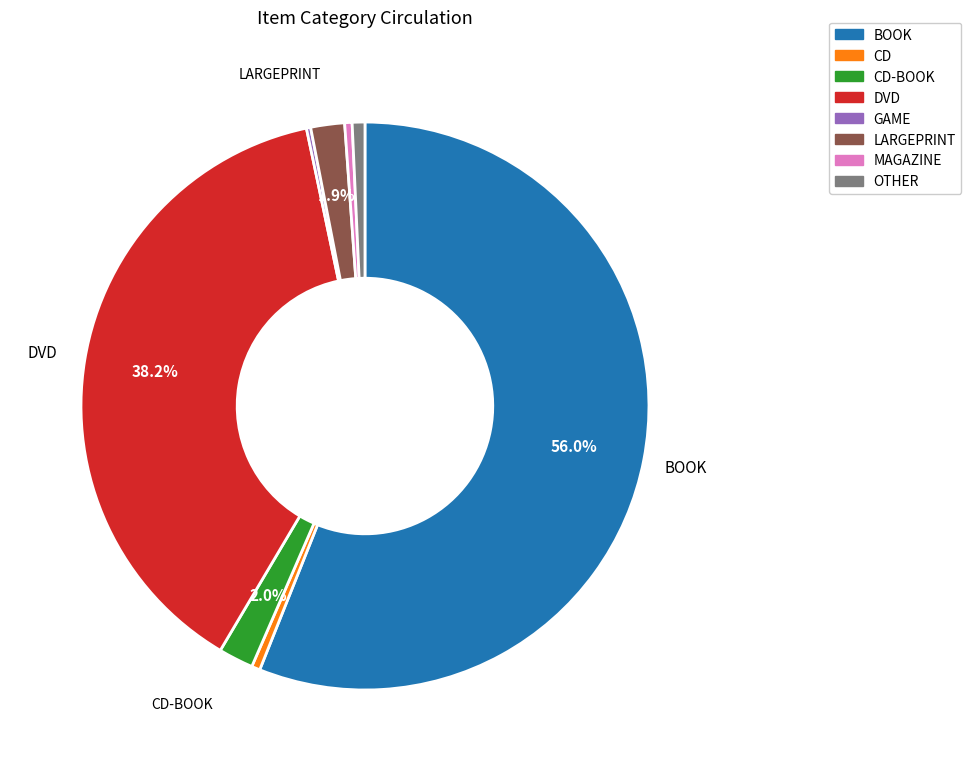

Is there a majority slice in this chart?

Yes